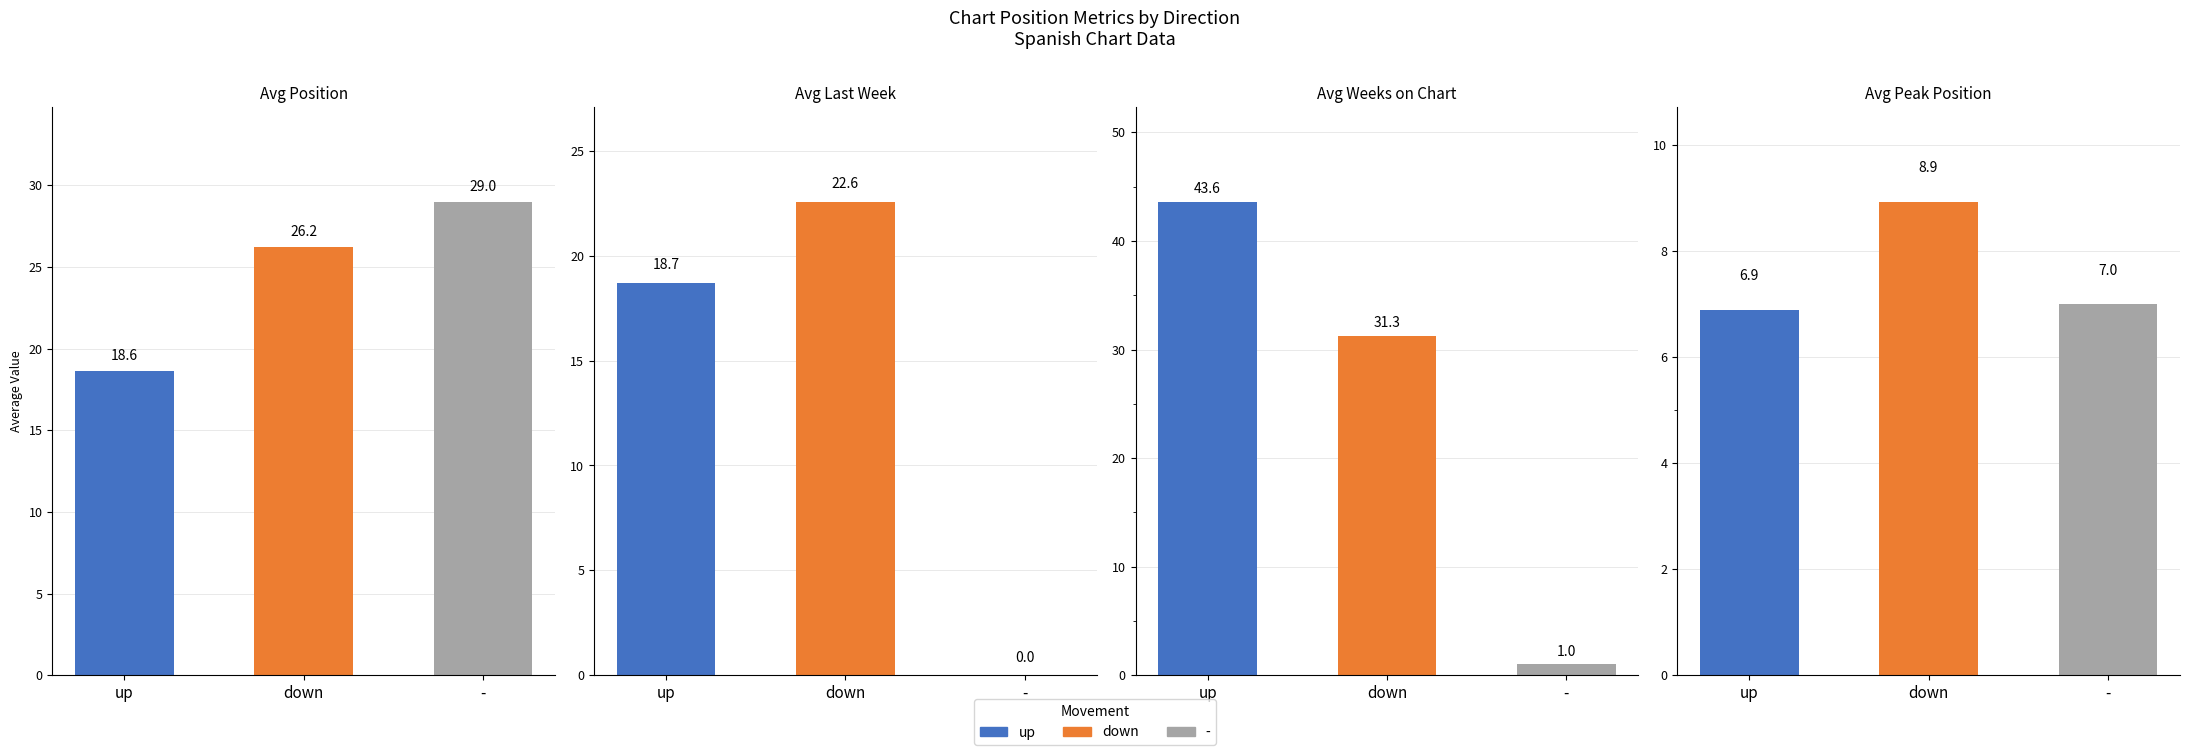

The avg_last_week series shows -8.0 at -. True or false?

False